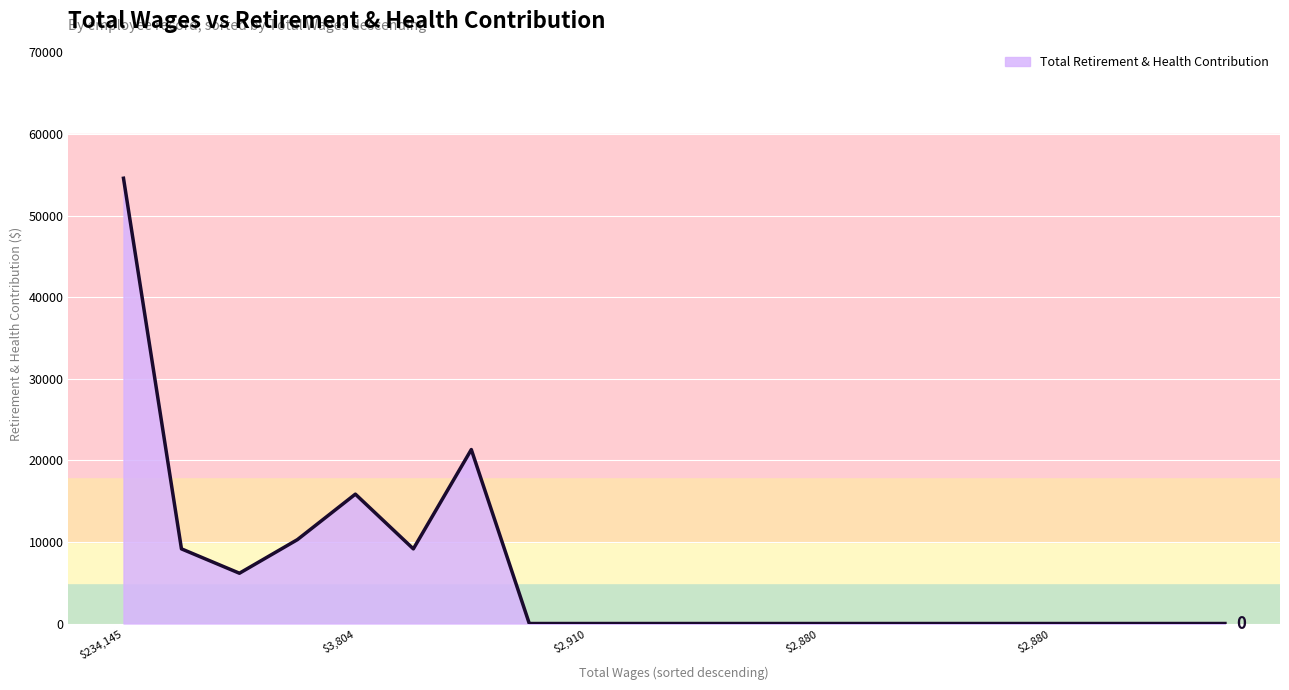

Does the chart have visible grid lines?

Yes